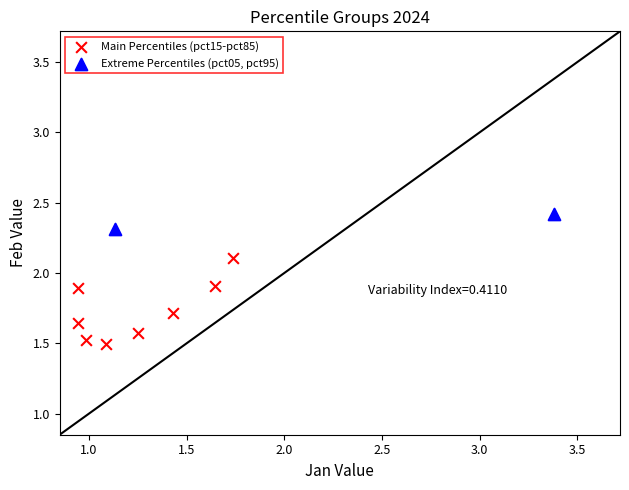

What are all the series names shown in the legend?

Main Percentiles (pct15-pct85), Extreme Percentiles (pct05, pct95)